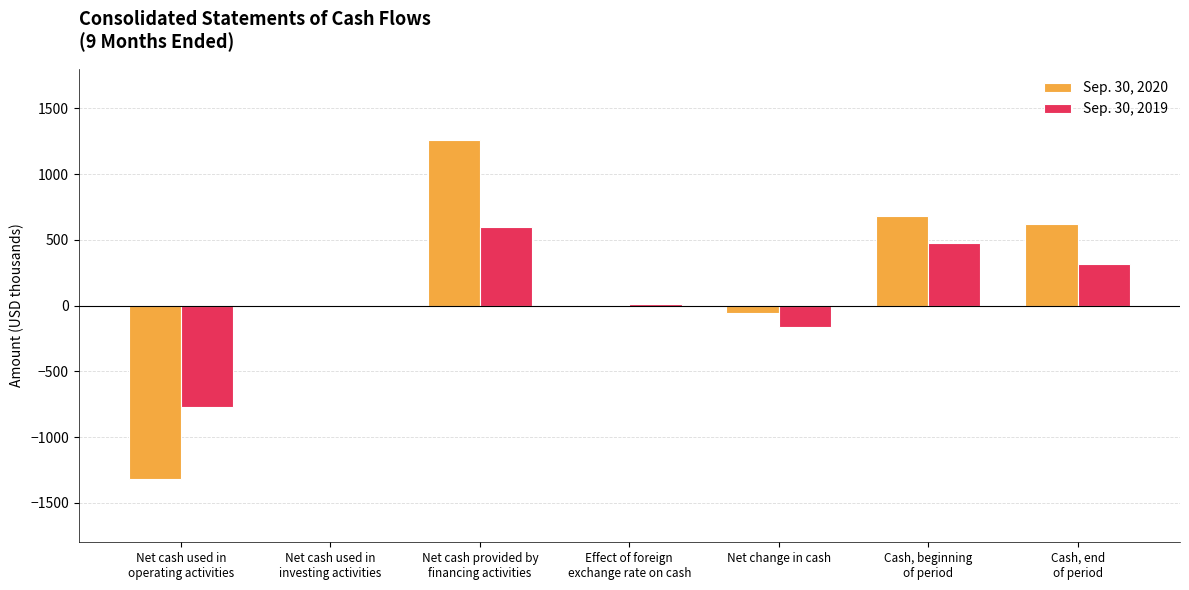

At which category is the sum across all series the highest?

Net cash provided by
financing activities